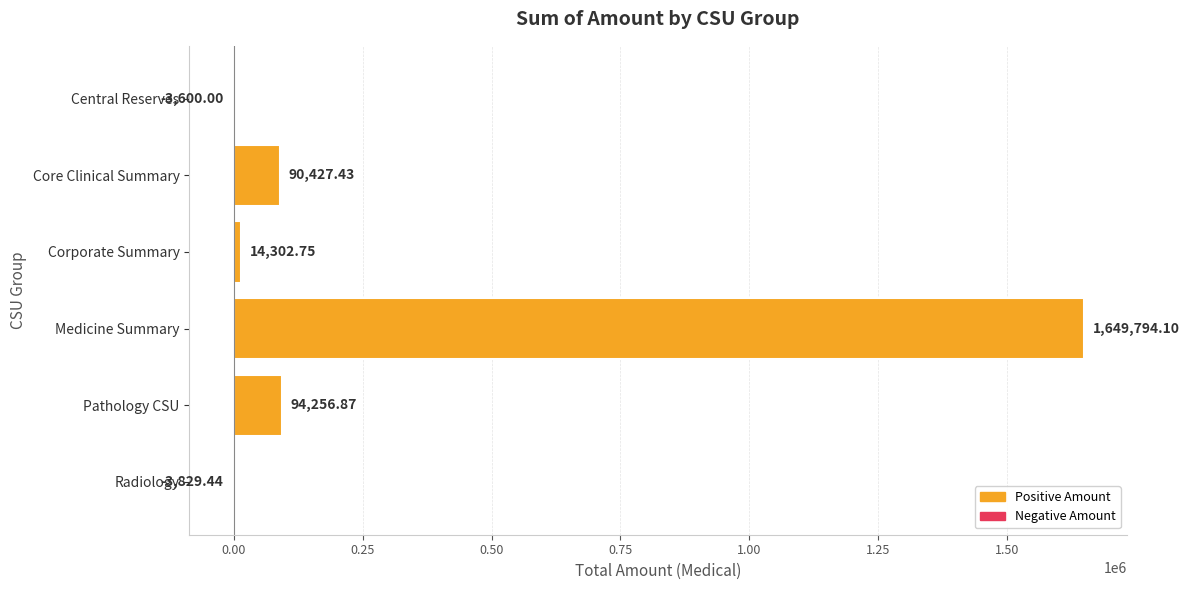

Count the number of categories in the chart.

6